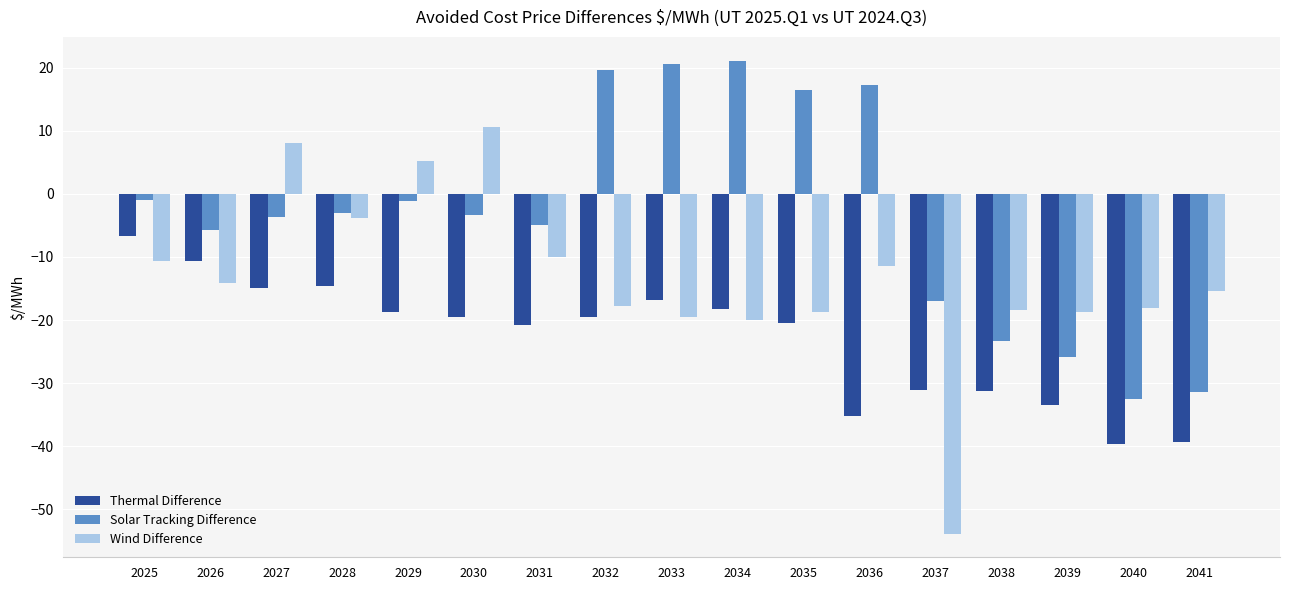

What is the average value of the Thermal Difference series?

-23.0